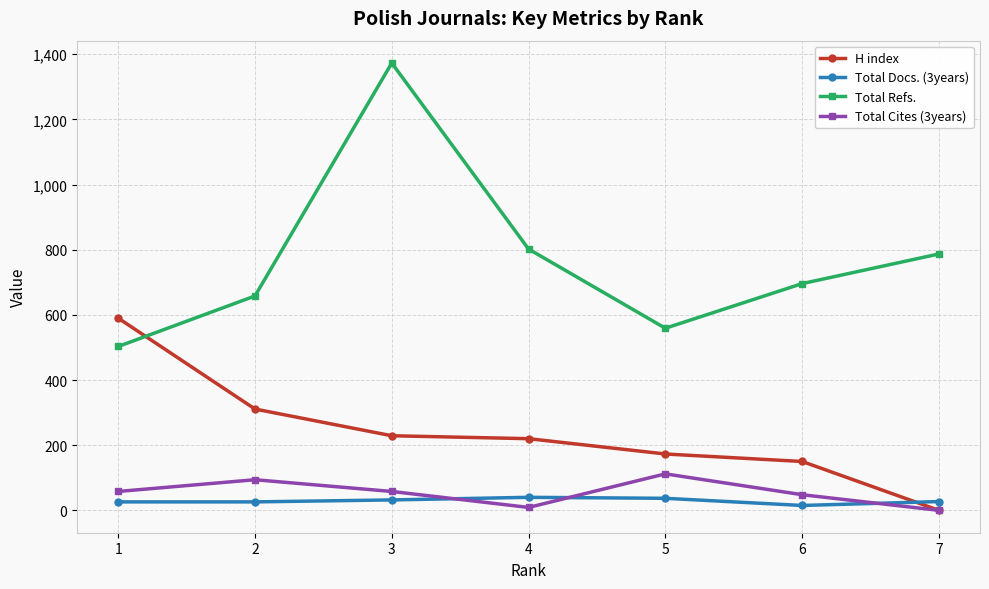

At which label does H index reach its minimum?

7